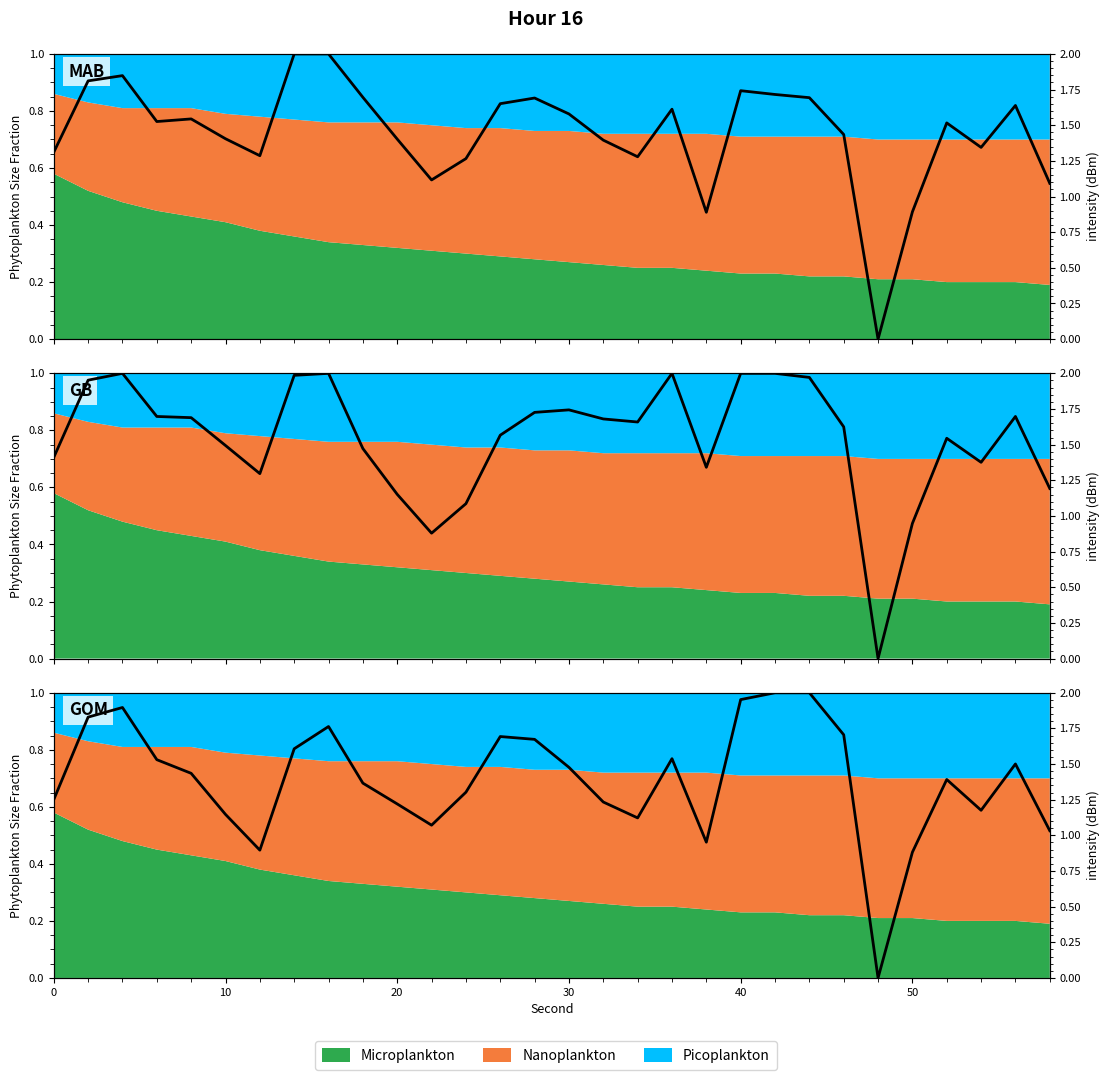

How many data points does each series have?

30